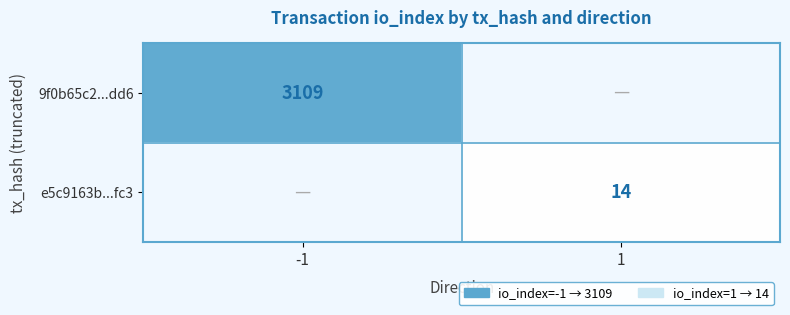

At how many categories does at least one series exceed 1949?

1